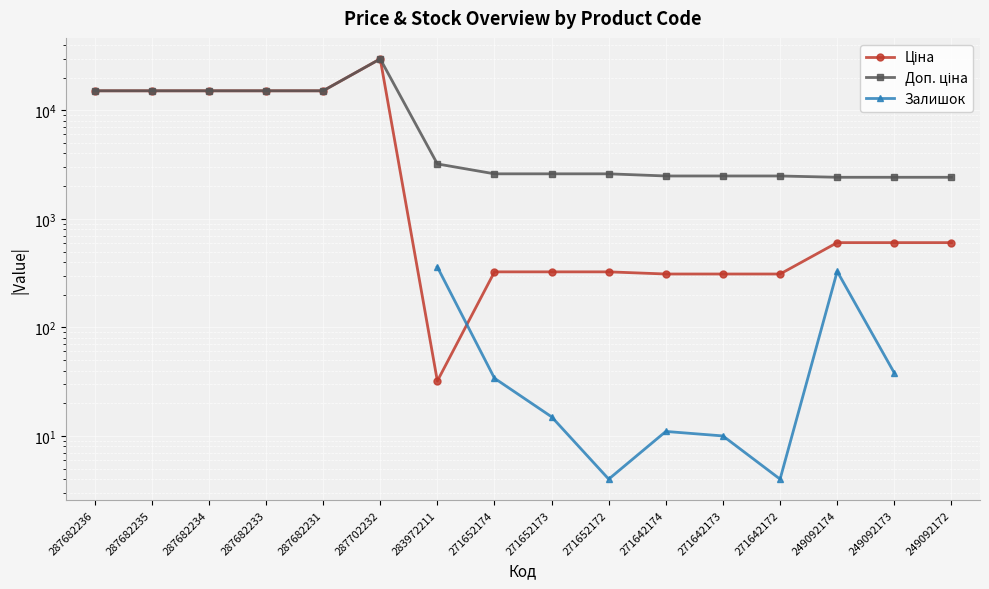

How many interior local peaks does the Ціна series have?

1